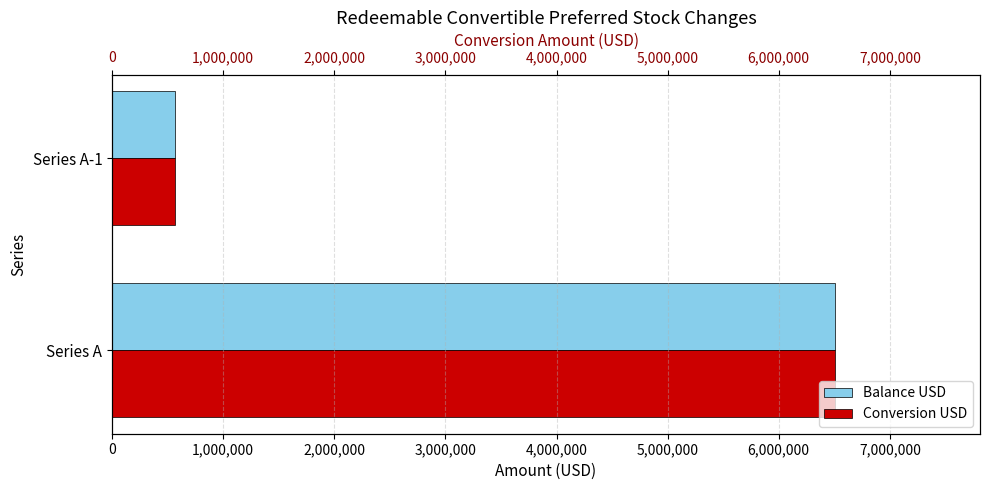

What is the value of the Balance USD bar at the 1st from the left?

6509303